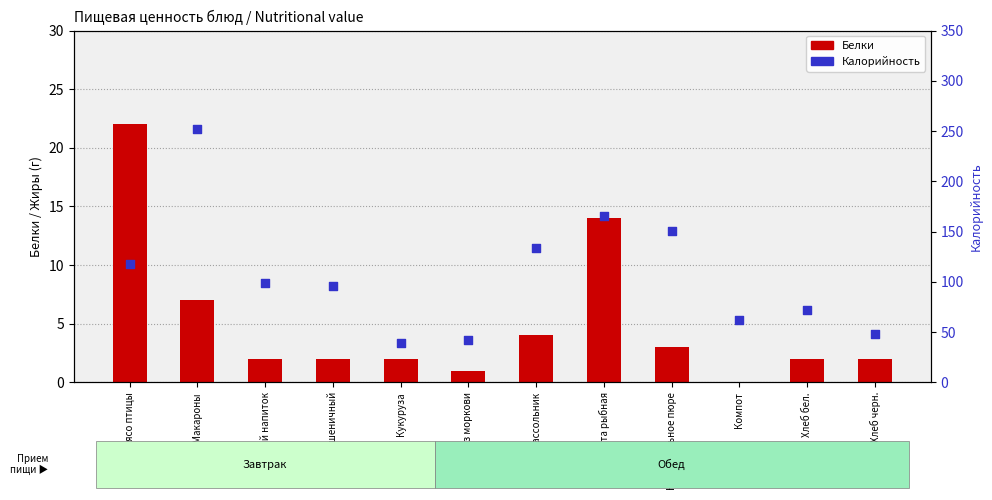

At which category is the sum across all series the highest?

Макароны